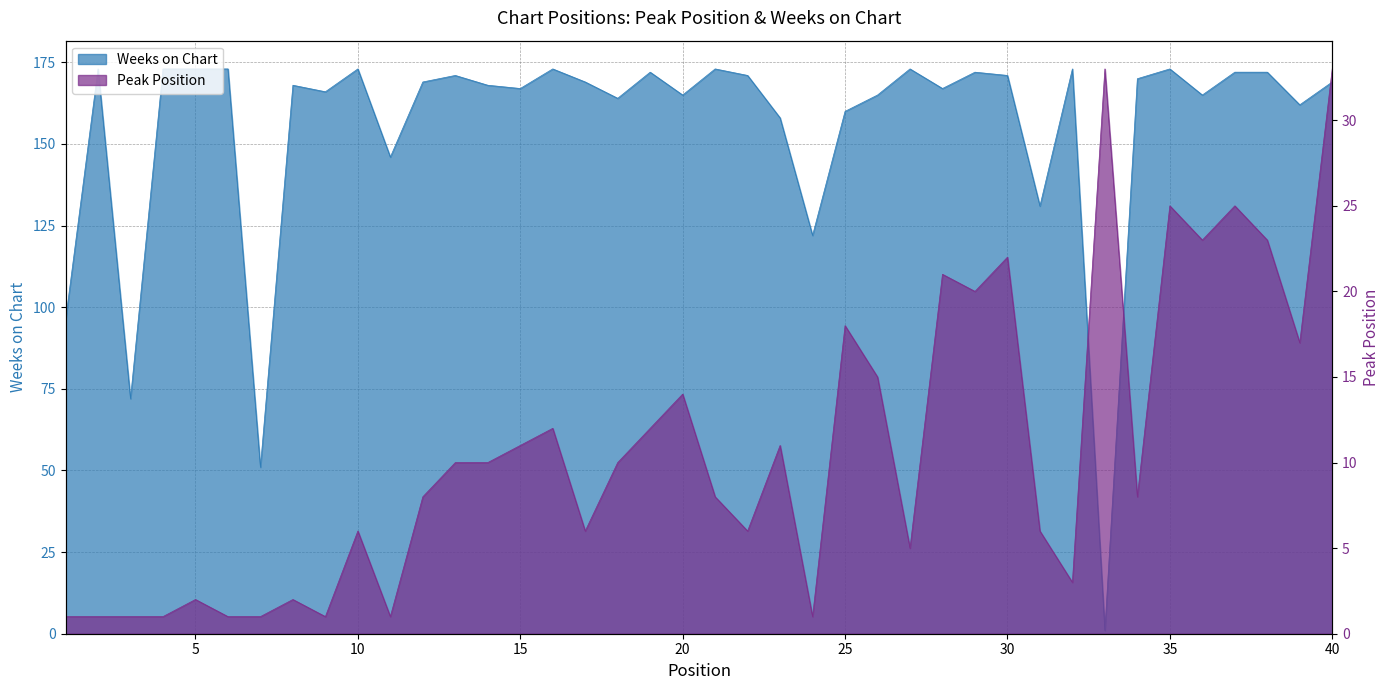

In Peak Position, how many points are lower than both neighbors (excluding endpoints)?

11